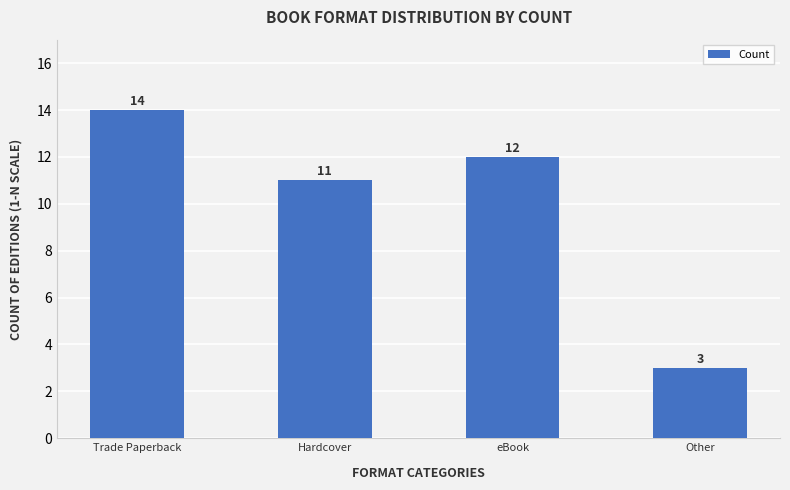

Reading left to right, extract all data points from this chart.

14	11	12	3